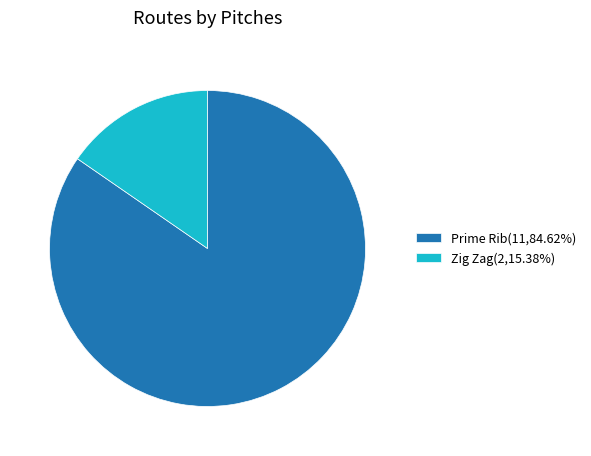

Which slice is the smallest?

Zig Zag